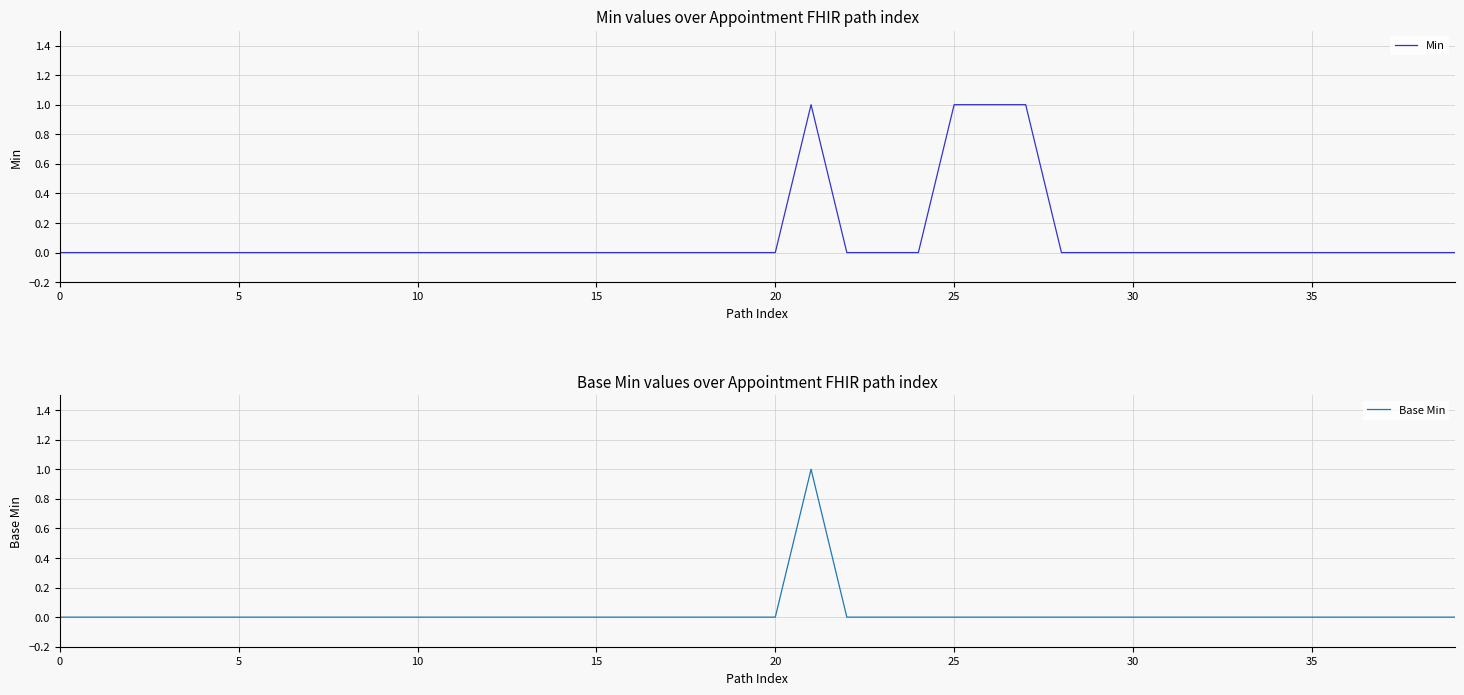

True or false: Base Min and Min cross at least once.

False